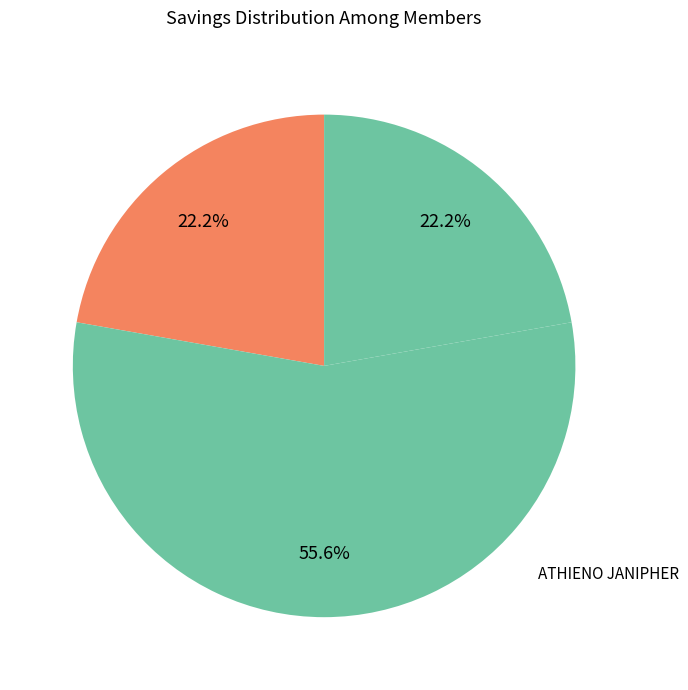

How many segments does this pie chart have?

3